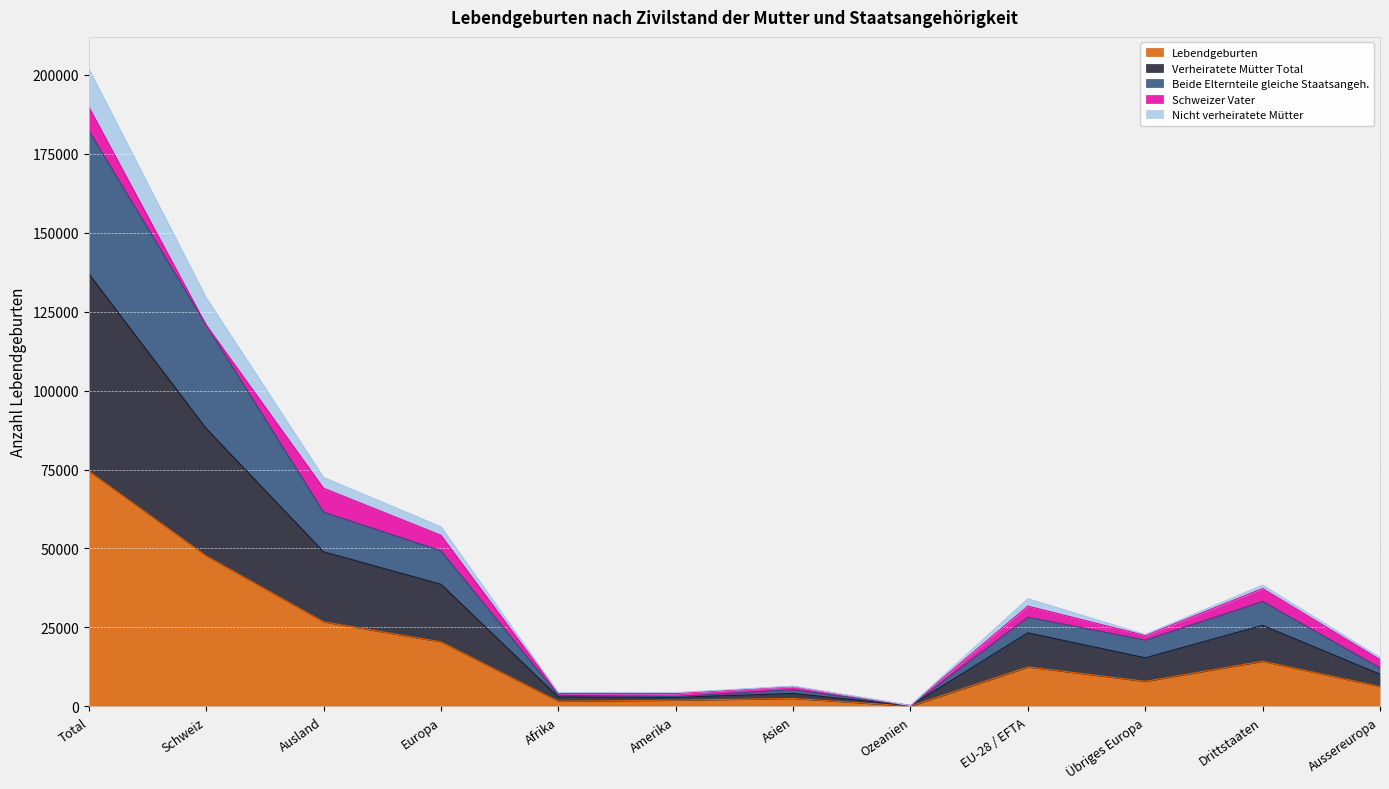

Does the chart display data point markers on the line(s)?

No